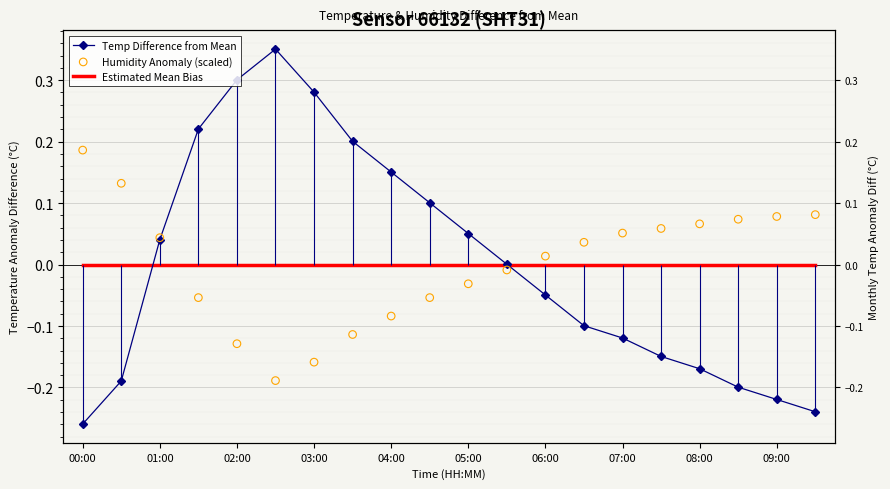

What are all the series names shown in the legend?

Temp Difference from Mean, Estimated Mean Bias, Humidity Anomaly (scaled)